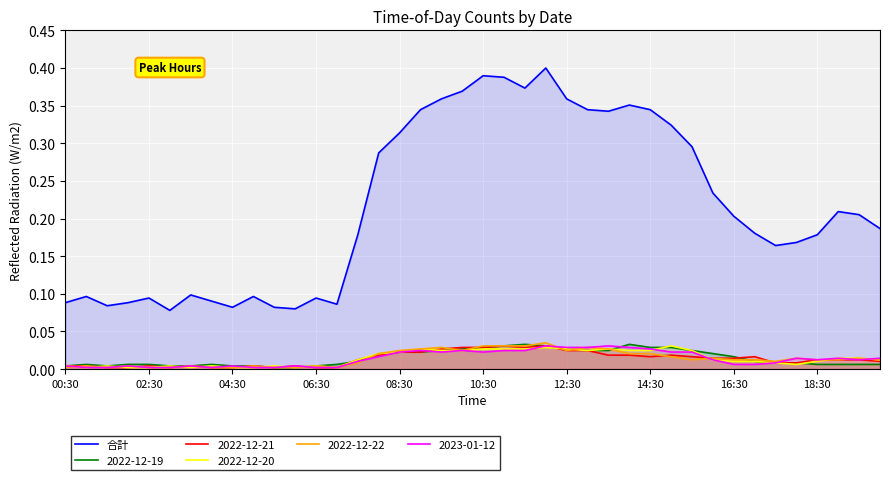

Which series has the widest spread of values?

合計